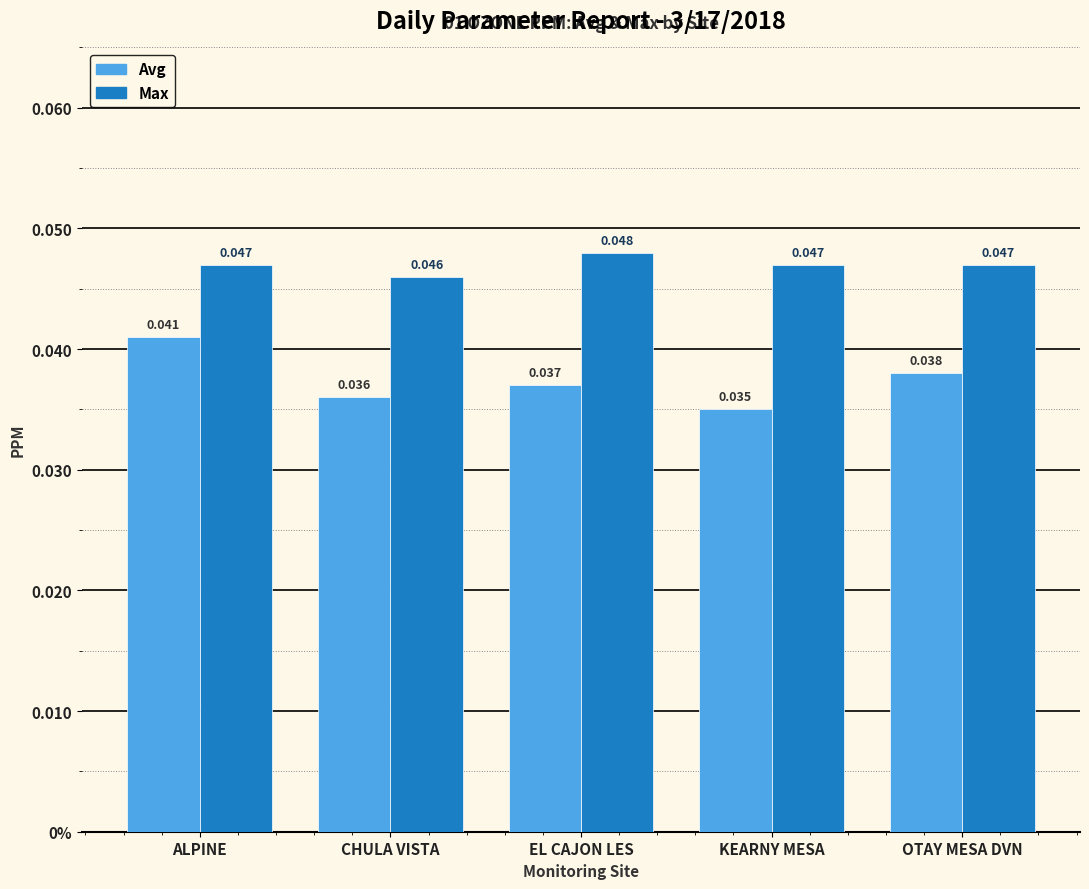

At which label does Max reach its peak?

EL CAJON LES